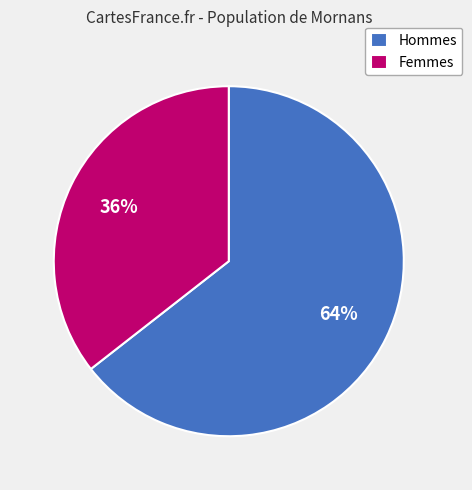

Is it true that Hommes is 79% of the pie?

False